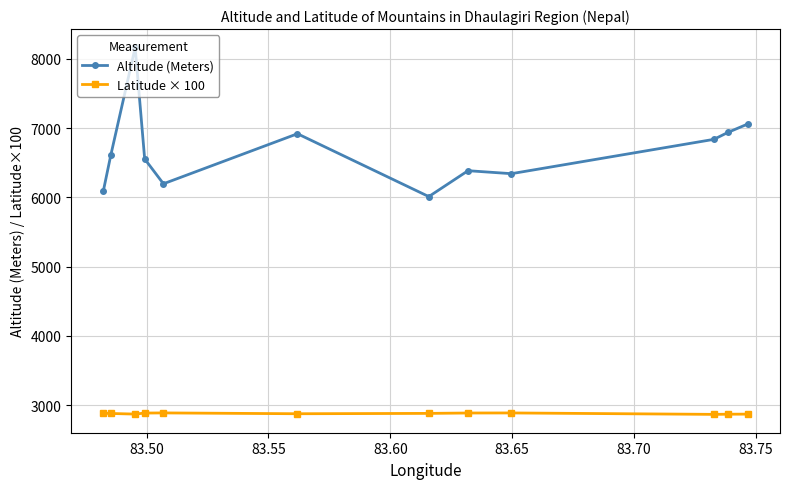

Which series has the largest range (max minus min)?

Altitude (Meters)